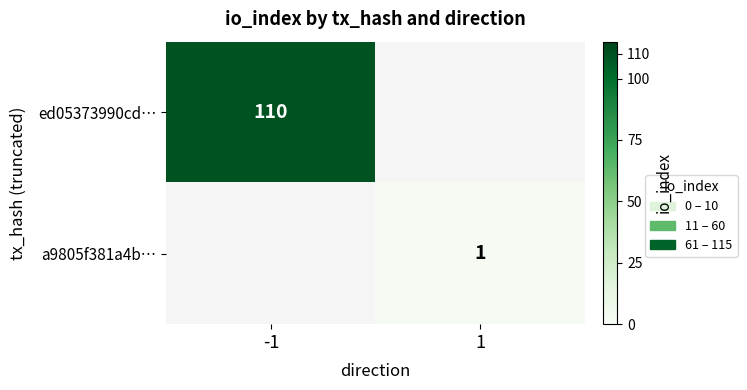

True or false: a9805f381a4b… has a value of 1 at 1.

True